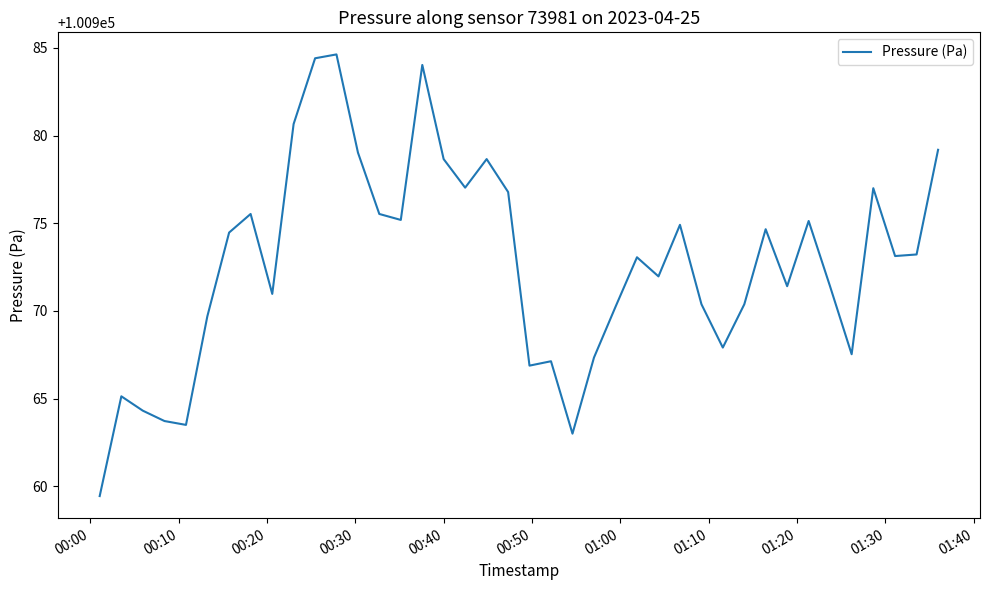

What is the smallest value displayed?

100959.4